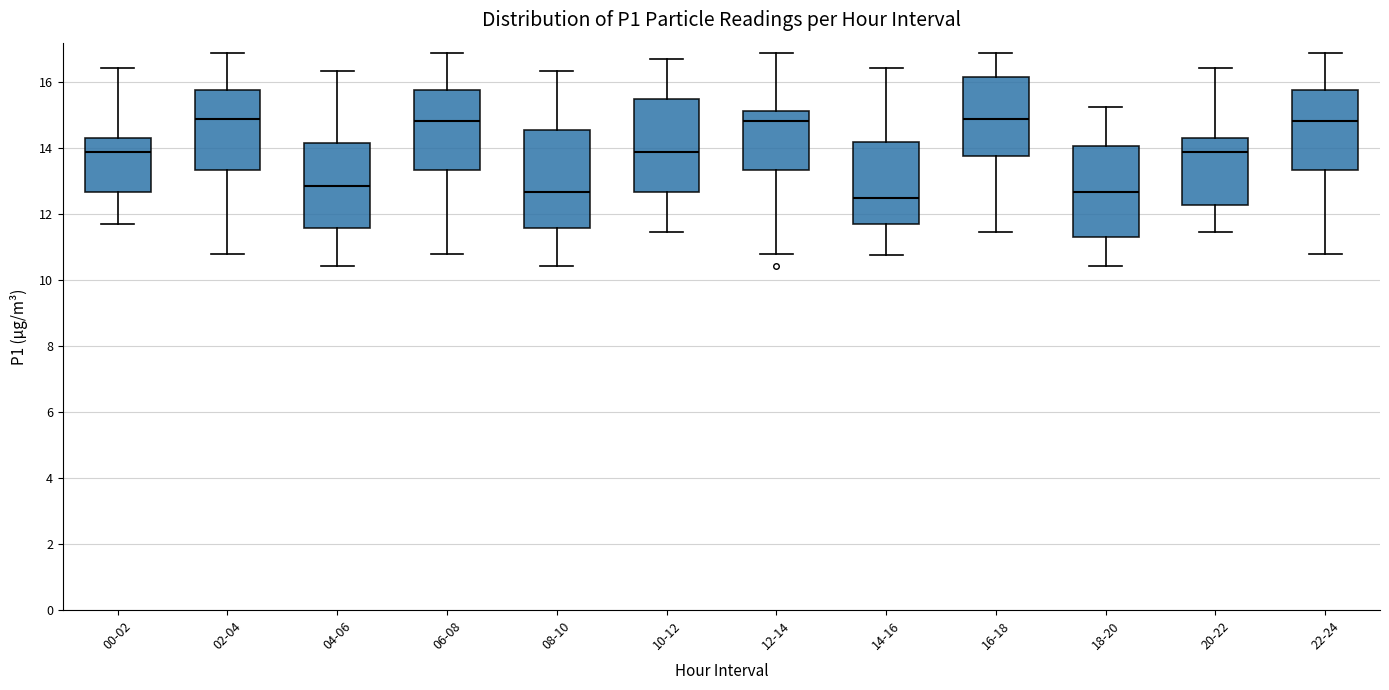

Reading left to right, read every box against the y-axis: the position of its median line, the range the box covers, and the ends of its whiskers. The values are not printed on the chart, so give them approximately, as read against the axis.

00-02: median 13.8, box 12.6 to 14.4, whiskers 11.8 to 16.4
02-04: median 14.8, box 13.4 to 15.8, whiskers 10.8 to 16.8
04-06: median 12.8, box 11.6 to 14.2, whiskers 10.4 to 16.4
06-08: median 14.8, box 13.4 to 15.8, whiskers 10.8 to 16.8
08-10: median 12.6, box 11.6 to 14.6, whiskers 10.4 to 16.4
10-12: median 13.8, box 12.6 to 15.4, whiskers 11.4 to 16.8
12-14: median 14.8, box 13.4 to 15.2, whiskers 10.8 to 16.8
14-16: median 12.4, box 11.8 to 14.2, whiskers 10.8 to 16.4
16-18: median 14.8, box 13.8 to 16.2, whiskers 11.4 to 16.8
18-20: median 12.6, box 11.4 to 14.0, whiskers 10.4 to 15.2
20-22: median 13.8, box 12.2 to 14.4, whiskers 11.4 to 16.4
22-24: median 14.8, box 13.4 to 15.8, whiskers 10.8 to 16.8